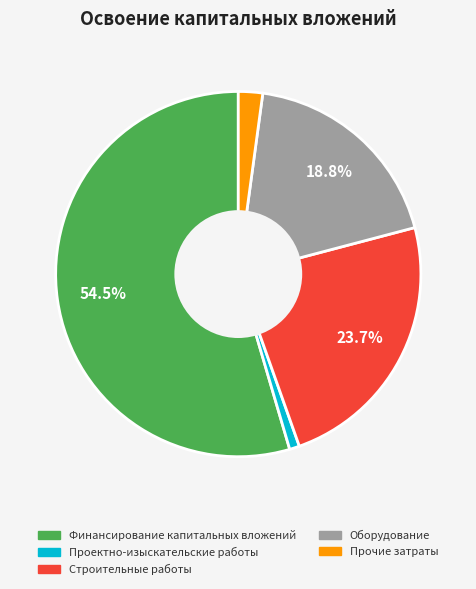

Between Проектно-изыскательские работы and Прочие затраты, which is larger?

Прочие затраты